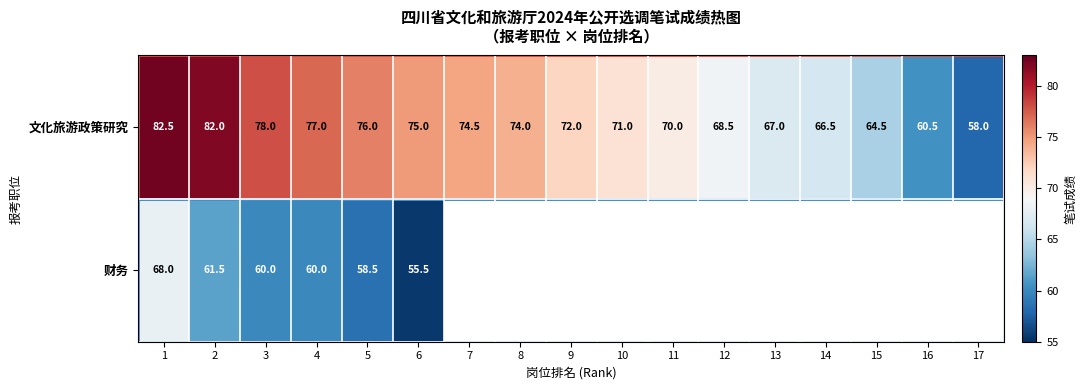

At how many categories does at least one series exceed 58?

16